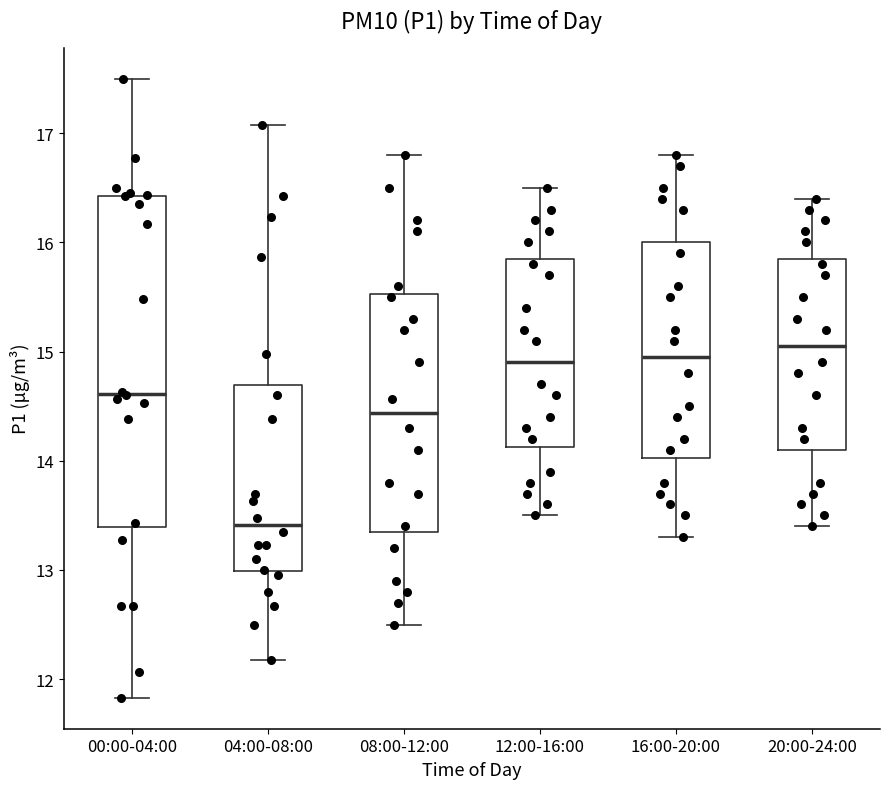

Which box has the highest median line?

20:00-24:00